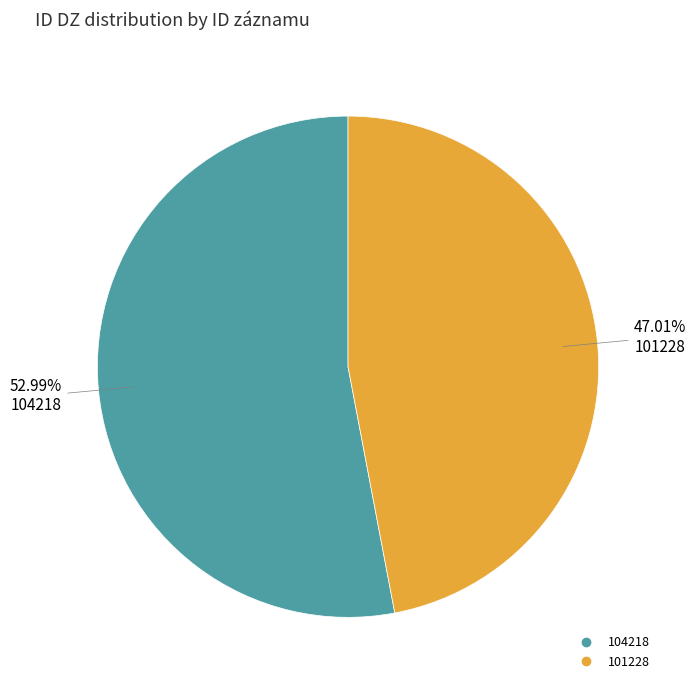

What is the ratio of the value at 104218 to the value at 101228?

1.1